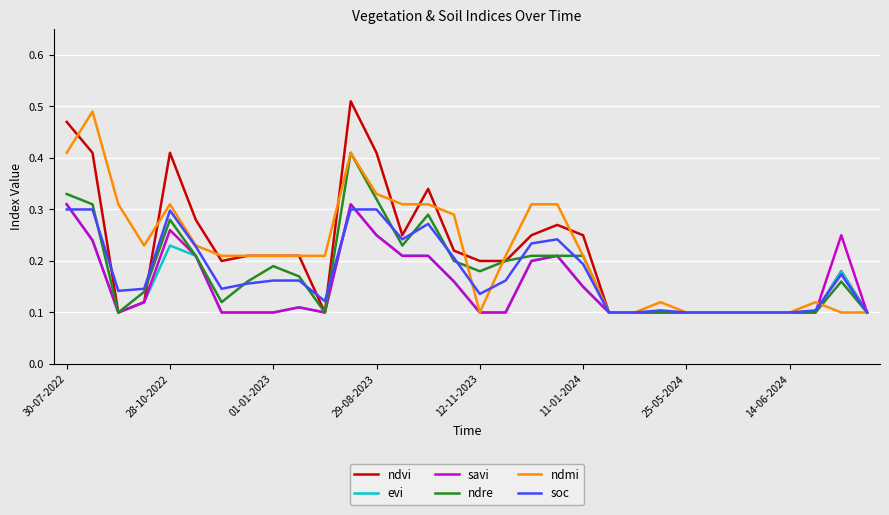

What is the sum of all savi values?

4.9